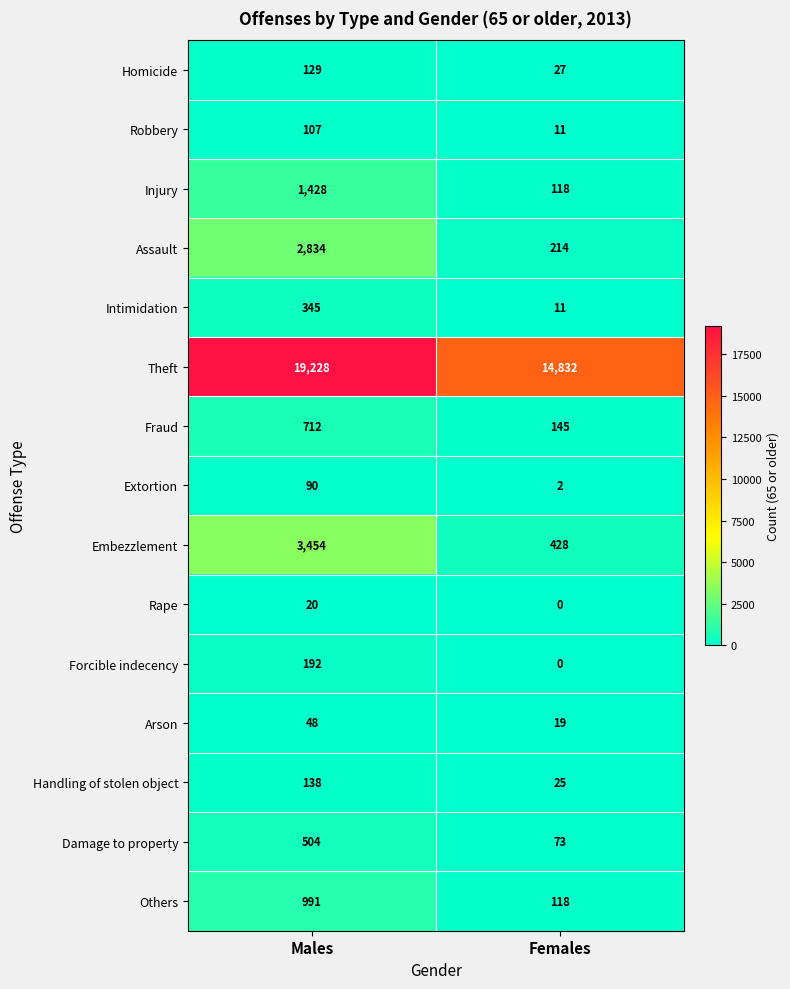

Which series has the widest spread of values?

Theft